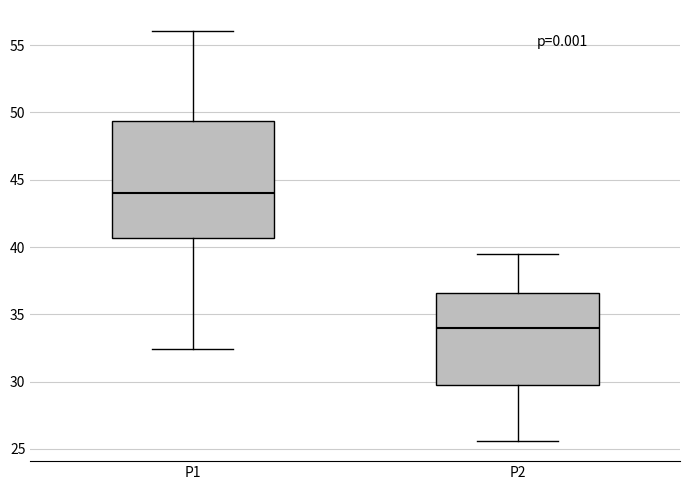

Reading left to right, transcribe this box plot: for each box, give where its median line is, the range the box spans, and where its two whiskers end, as read against the y-axis. The values are not printed on the chart, so give them approximately, as read against the axis.

P1: median 44.0, box 40.5 to 49.5, whiskers 32.5 to 56.0
P2: median 34.0, box 30.0 to 36.5, whiskers 25.5 to 39.5